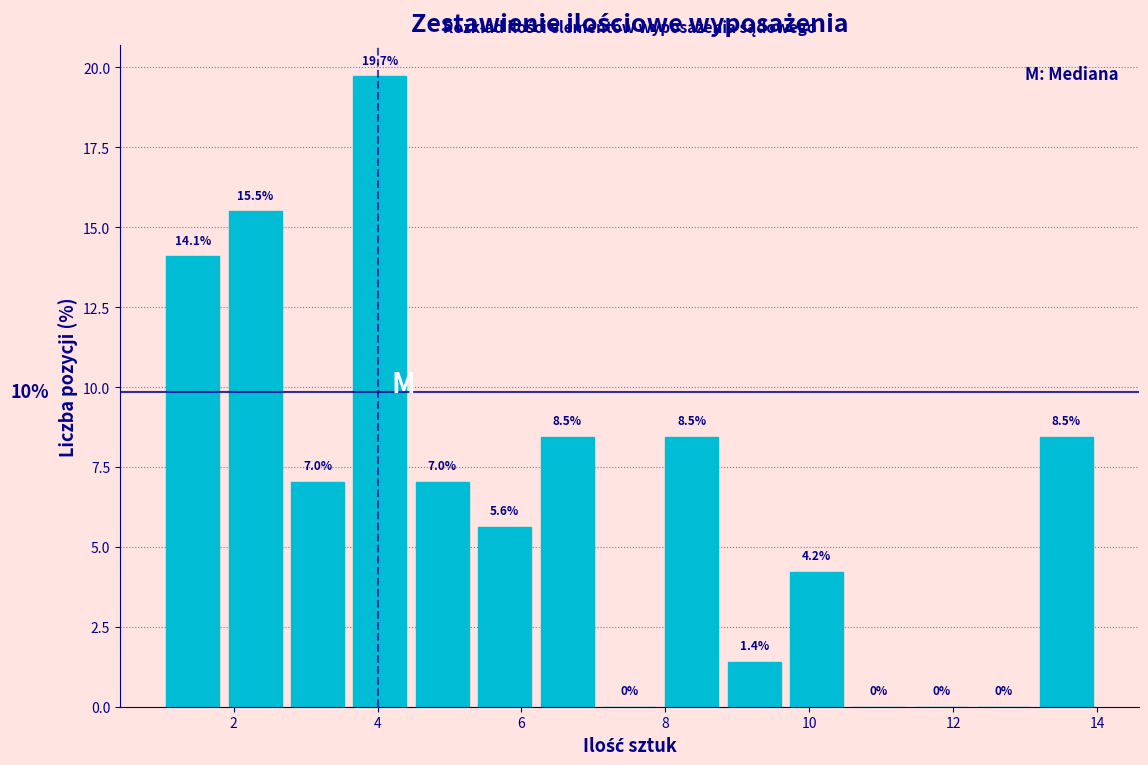

Reading left to right, list every bar in this chart as the range it spans on the x-axis followed by its height. The bar edges are not printed on the chart, so give them approximately, as read against the axis.

1.0 to 1.8: 14.1
1.8 to 2.8: 15.5
2.8 to 3.6: 7.0
3.6 to 4.4: 19.7
4.4 to 5.4: 7.0
5.4 to 6.2: 5.6
6.2 to 7.0: 8.5
7.0 to 8.0: 0.0
8.0 to 8.8: 8.5
8.8 to 9.6: 1.4
9.6 to 10.6: 4.2
10.6 to 11.4: 0.0
11.4 to 12.2: 0.0
12.2 to 13.2: 0.0
13.2 to 14.0: 8.5